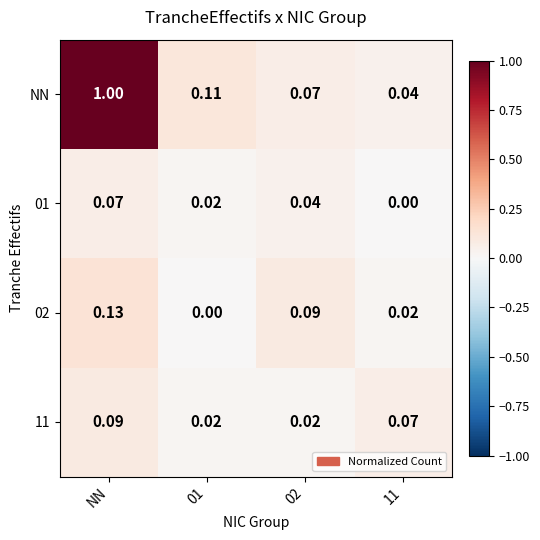

At which category is the sum across all series the highest?

NN